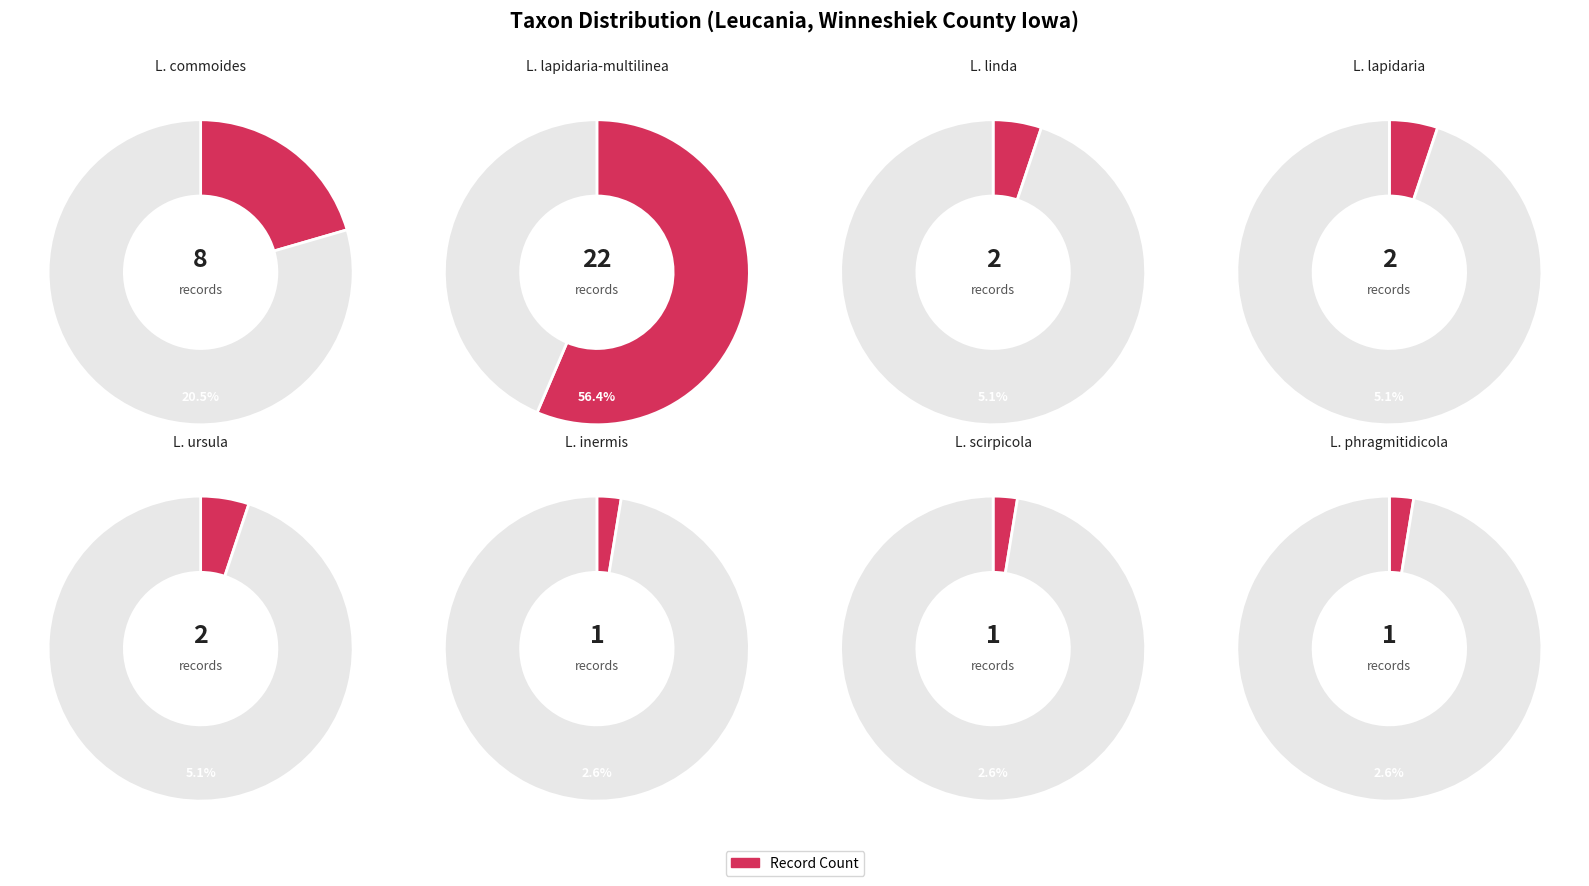

What percentage is NOT represented by Leucania inermis?

97.4%